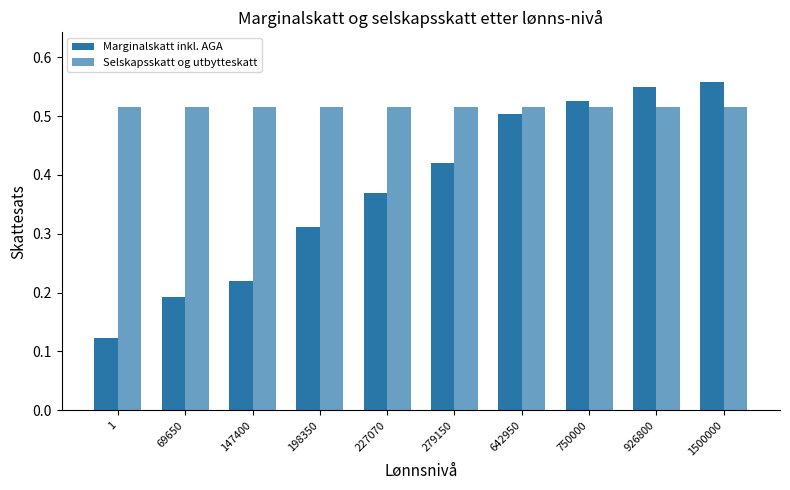

Between 1 and 227070, which series saw the biggest shift?

Marginalskatt inkl. AGA